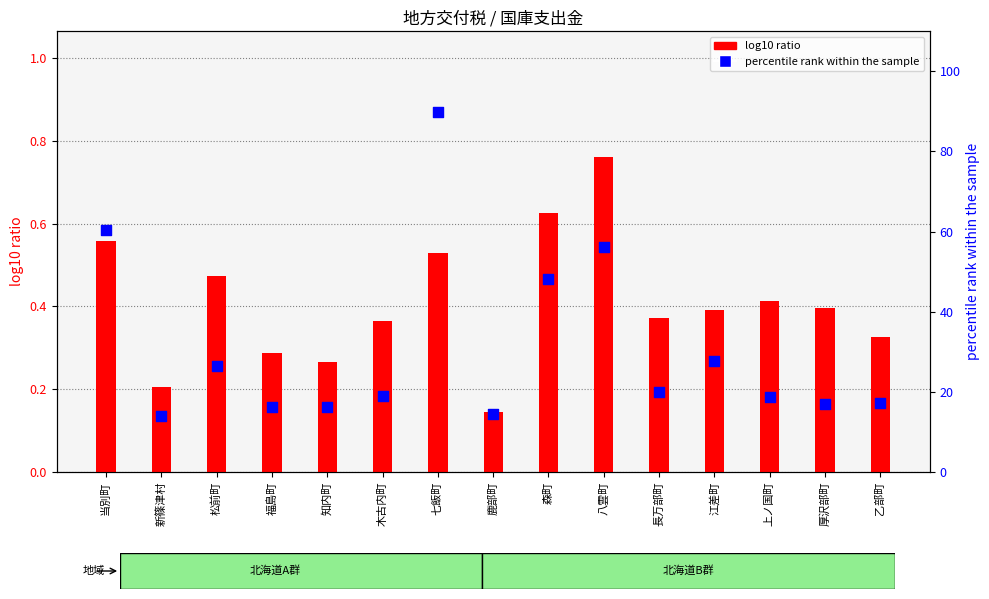

What is the total value across all series at 長万部町?

20.3